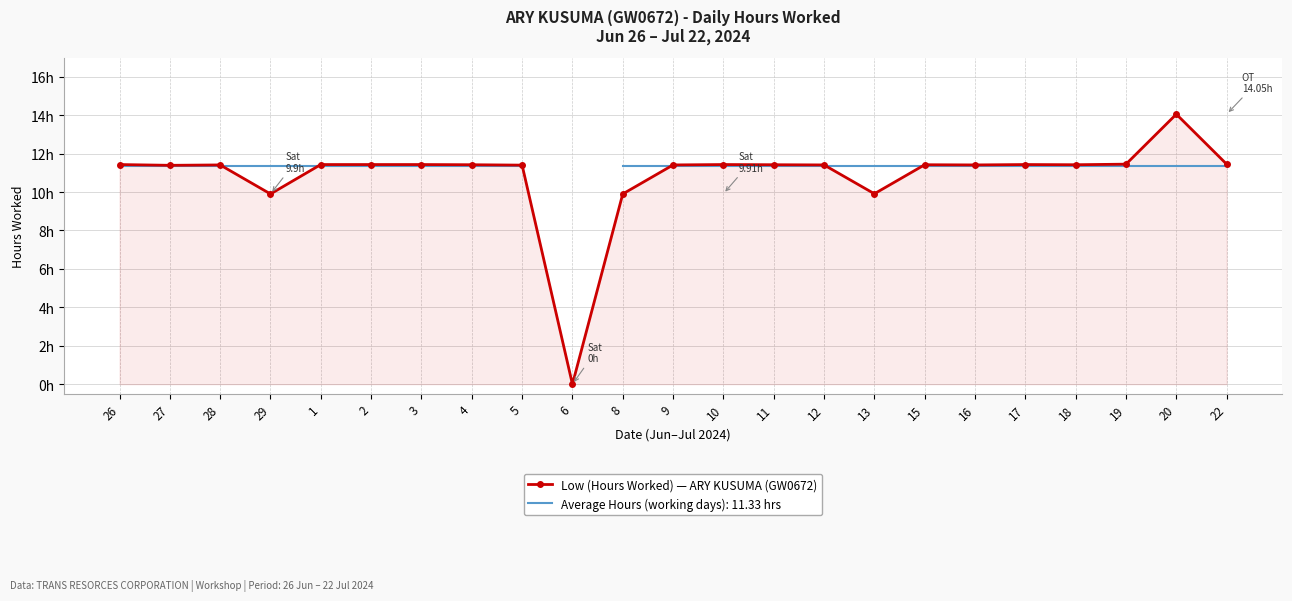

At which category does the data reach its first local valley?

27